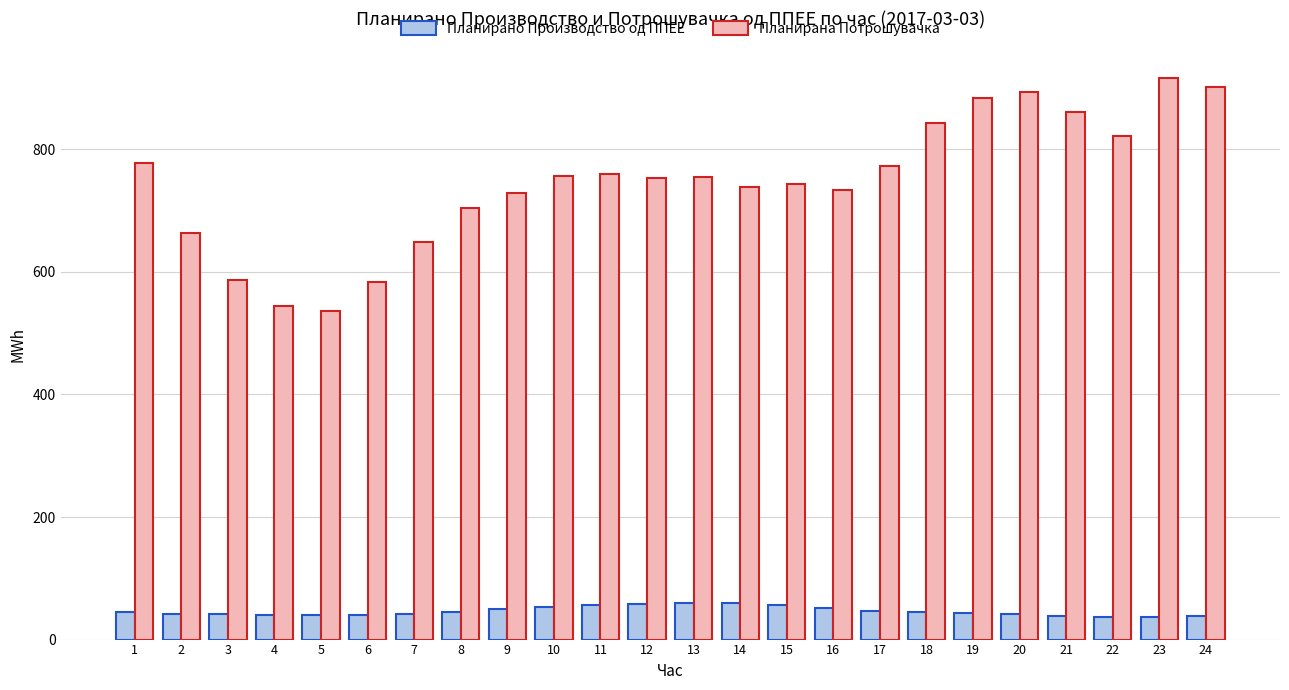

Is the value of Планирана Потрошувачка at 19 greater than the value of Планирано Производство од ППЕЕ at 20?

Yes